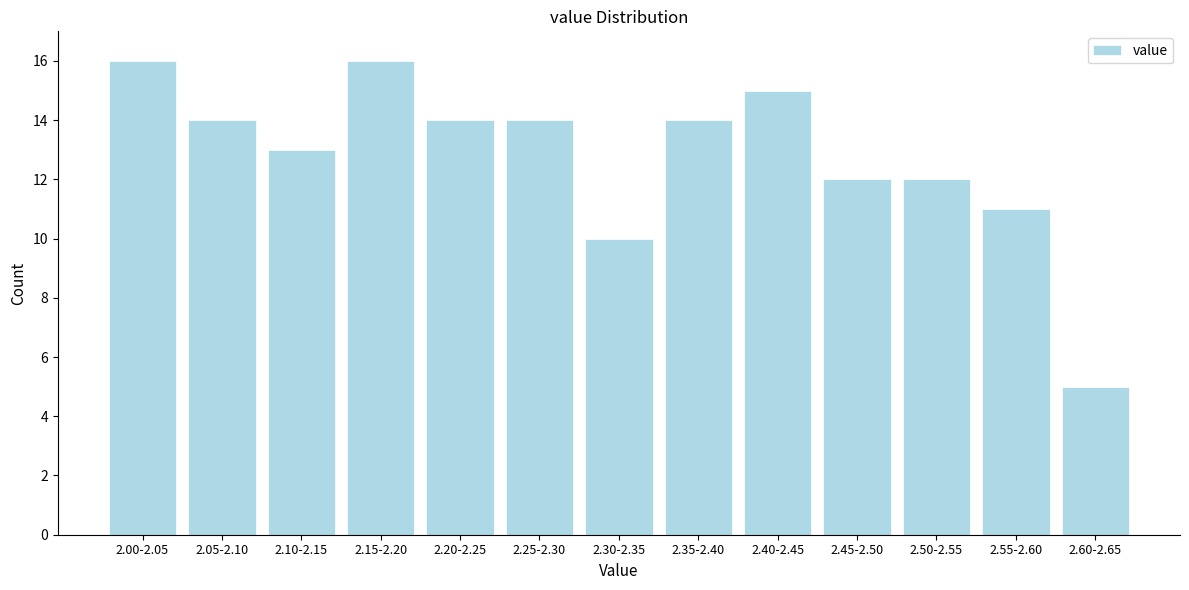

Reading left to right, extract all data points from this chart.

2.00-2.05=16	2.05-2.10=14	2.10-2.15=13	2.15-2.20=16	2.20-2.25=14	2.25-2.30=14	2.30-2.35=10	2.35-2.40=14	2.40-2.45=15	2.45-2.50=12	2.50-2.55=12	2.55-2.60=11	2.60-2.65=5